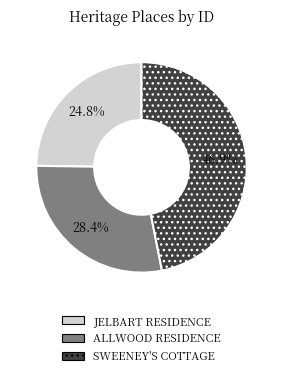

What is the ratio of the value at ALLWOOD RESIDENCE to the value at SWEENEY'S COTTAGE?

0.6